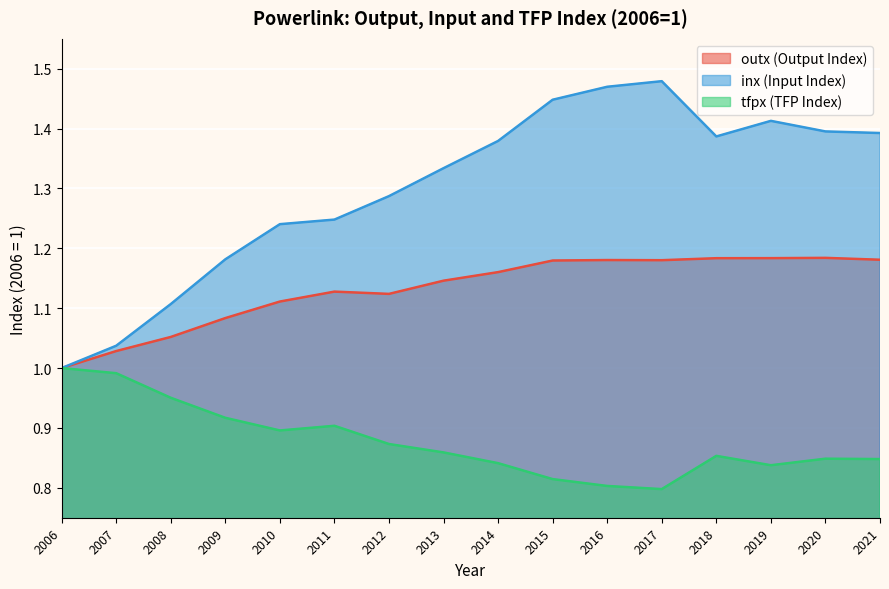

At which category is the sum across all series the highest?

2017